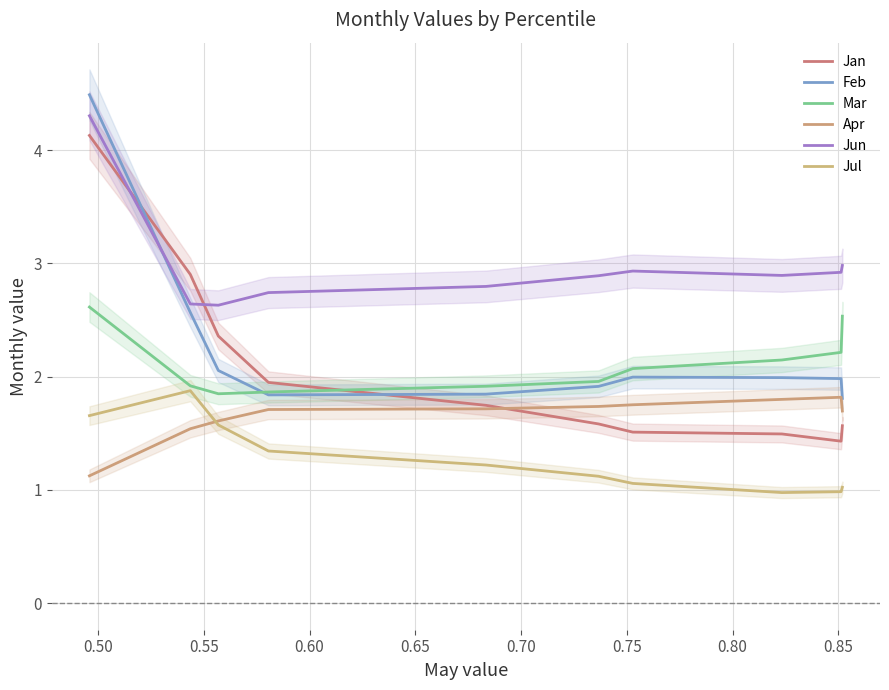

Does the chart have visible grid lines?

Yes